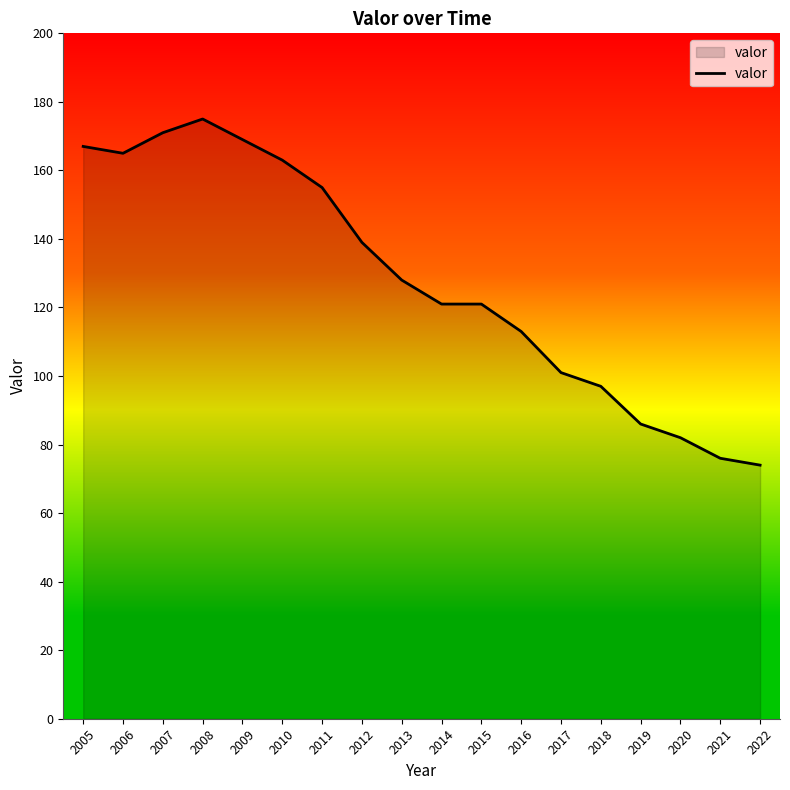

Does the chart display data point markers on the line(s)?

No